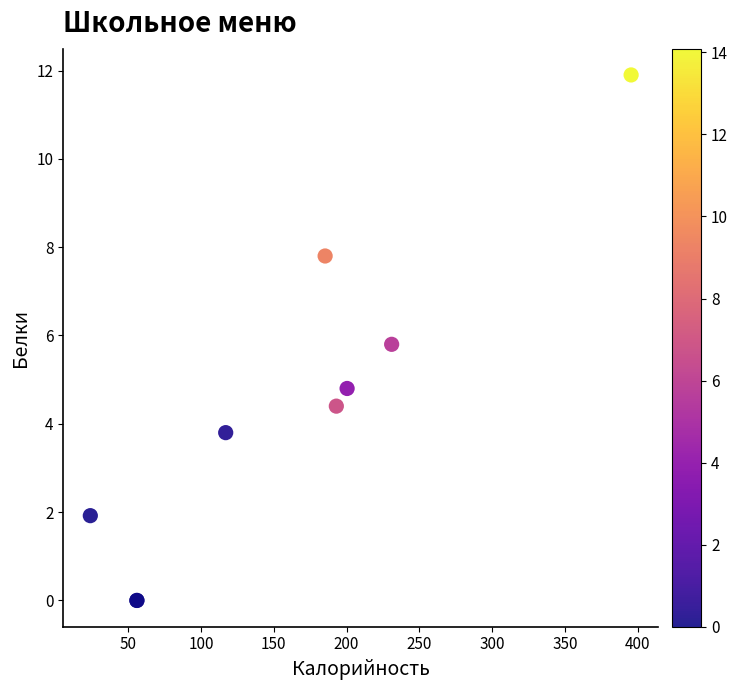

What Y value in the scatter plot is closest to 5?

4.8